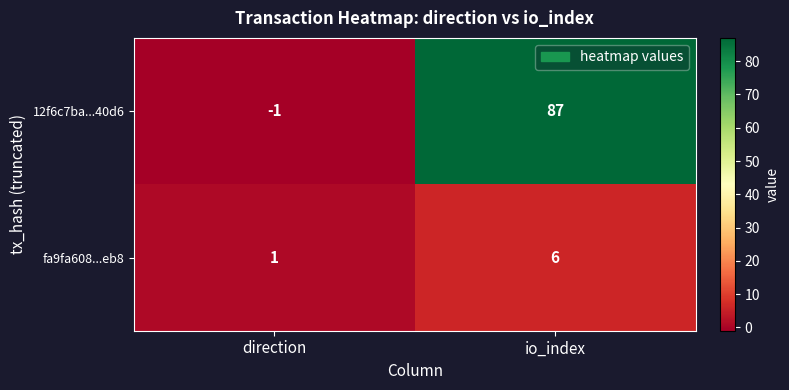

At which category does the chart reach its peak across all series?

io_index